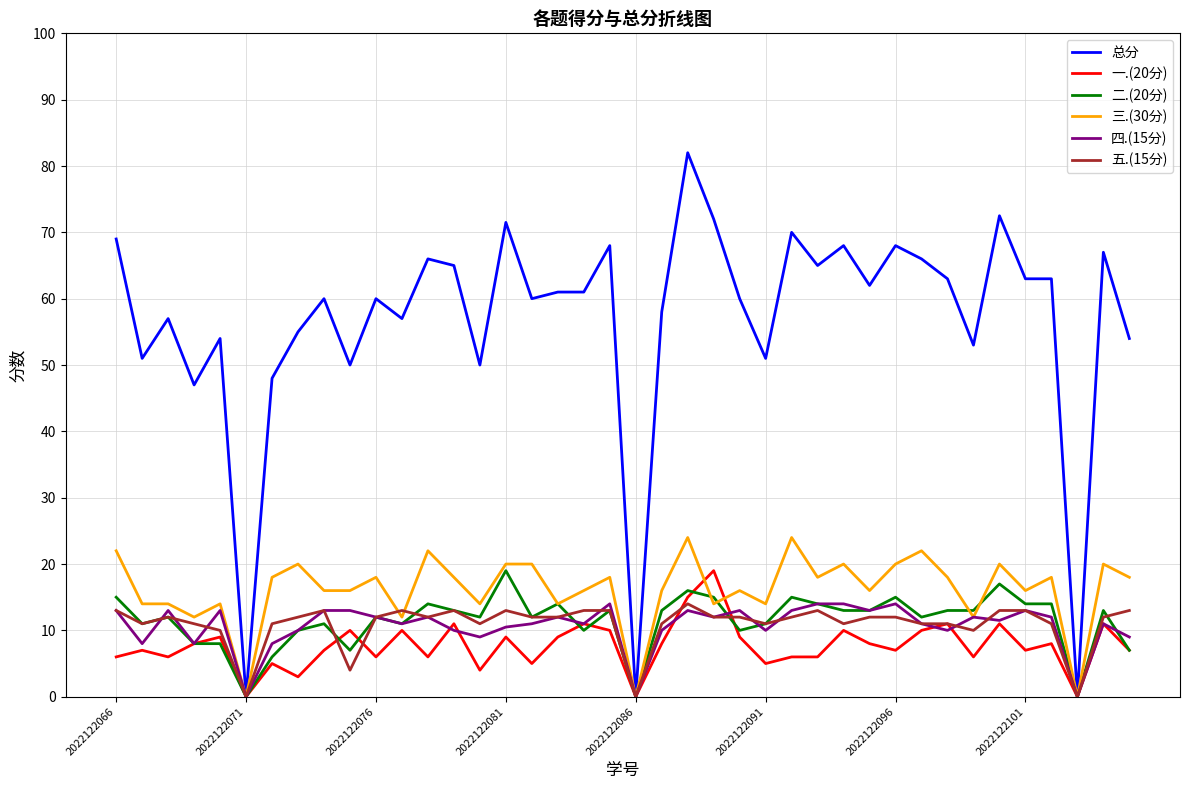

Which series has the largest total across all categories?

总分